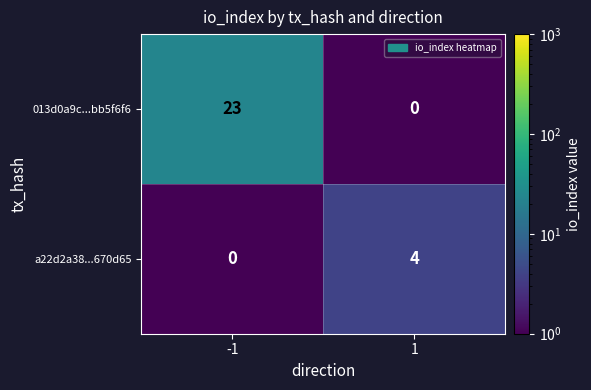

True or false: 013d0a9c...bb5f6f6 has a value of 23 at -1.

True